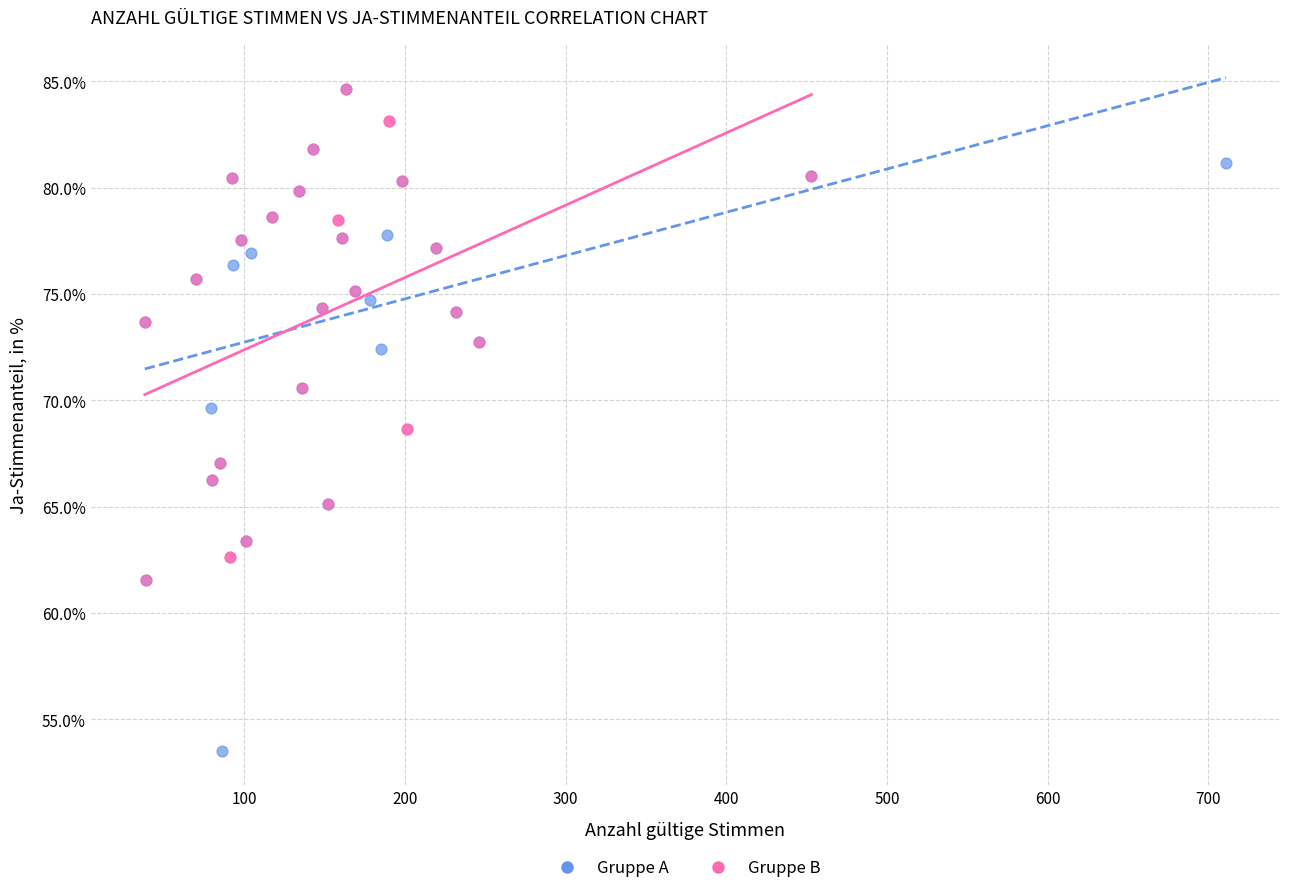

Which series has the widest spread of Y values?

Gruppe A